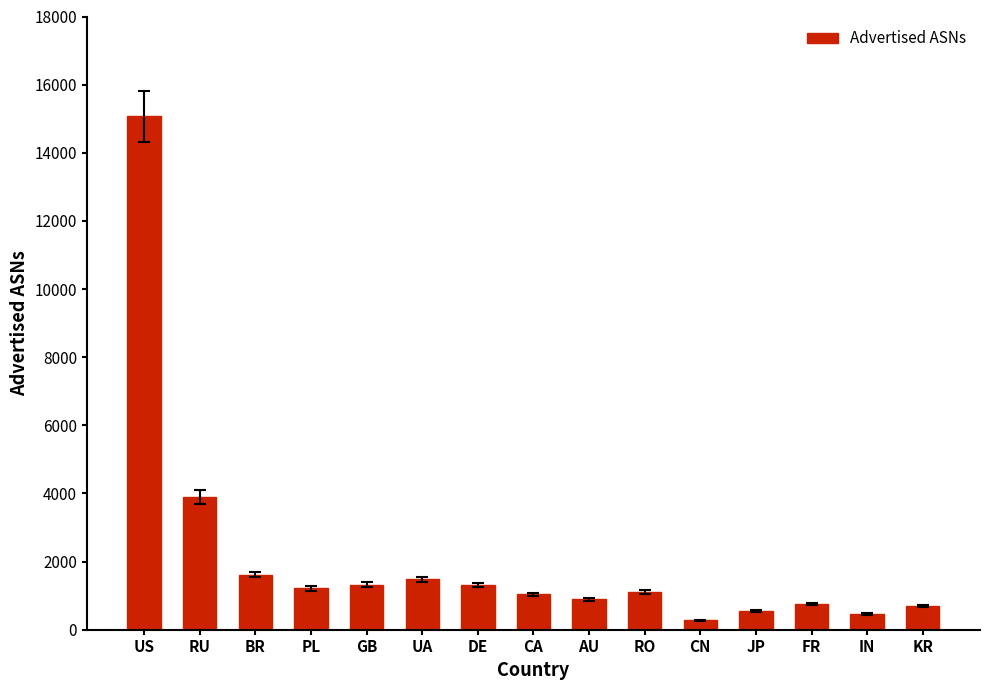

What is the average value?

2113